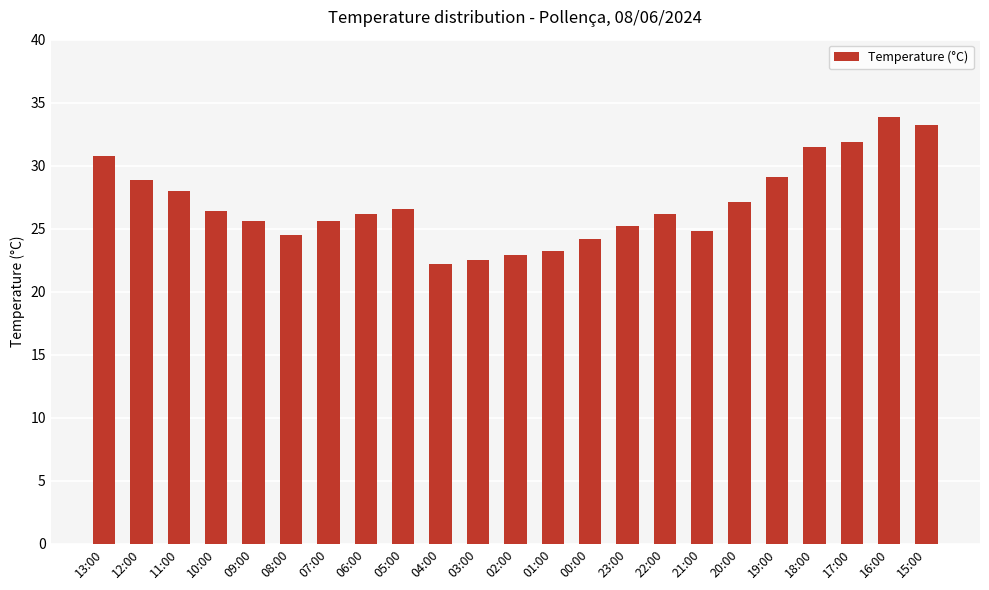

At which category does the chart reach its peak across all series?

16:00